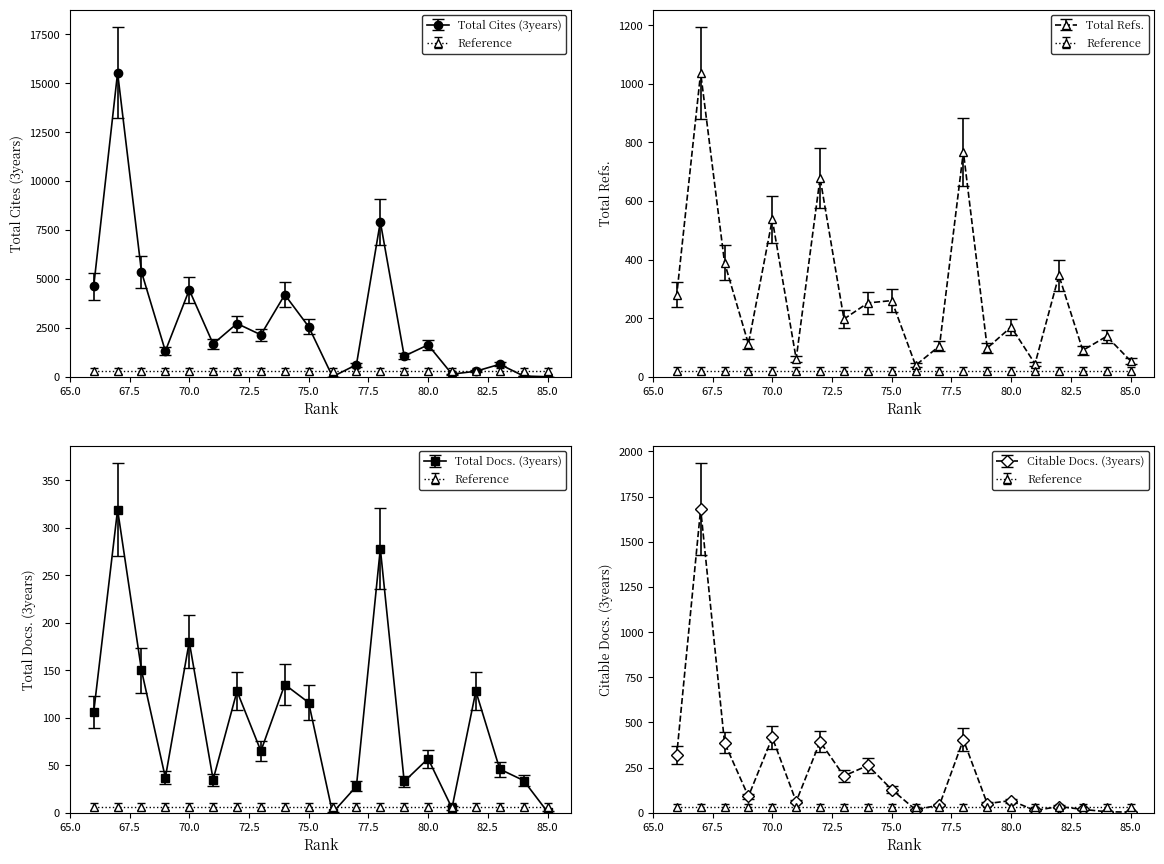

Which series has the largest range (max minus min)?

Total Cites (3years)